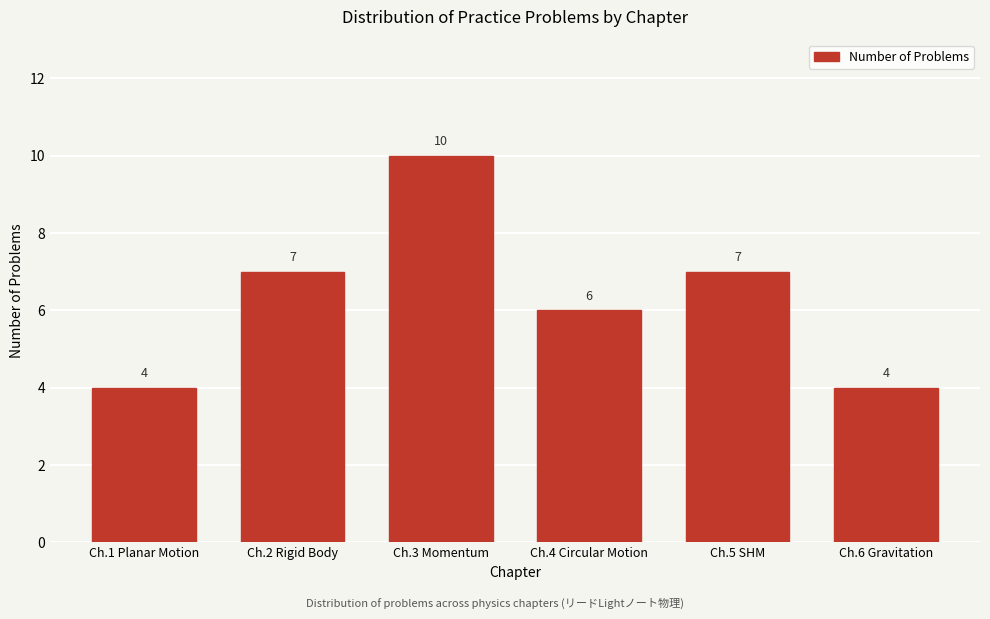

Reading left to right, what are all the values shown in this chart?

Ch.1 Planar Motion=4	Ch.2 Rigid Body=7	Ch.3 Momentum=10	Ch.4 Circular Motion=6	Ch.5 SHM=7	Ch.6 Gravitation=4